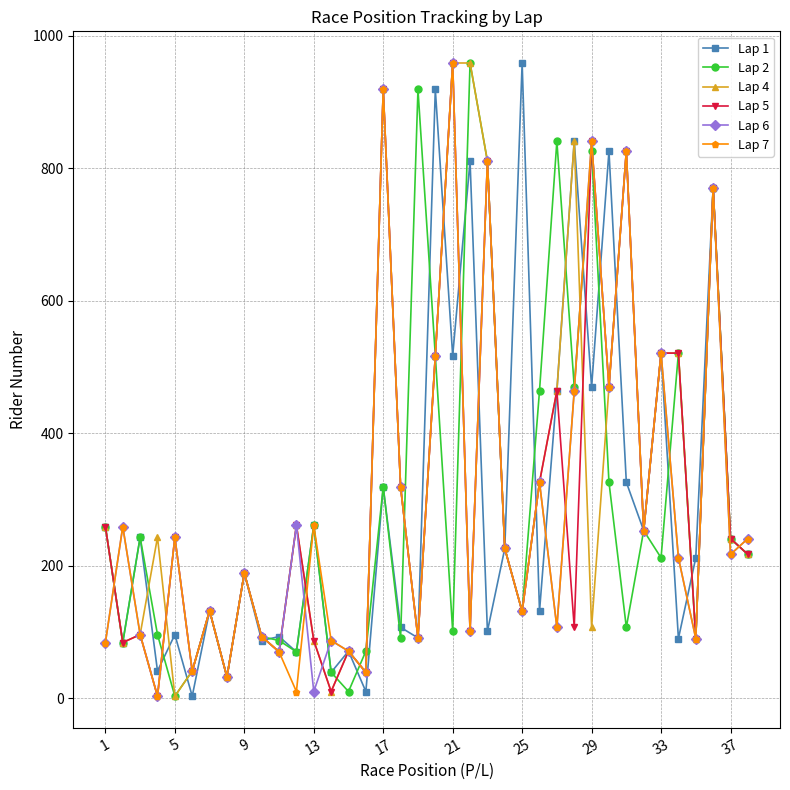

At how many categories does at least one series exceed 378?

16